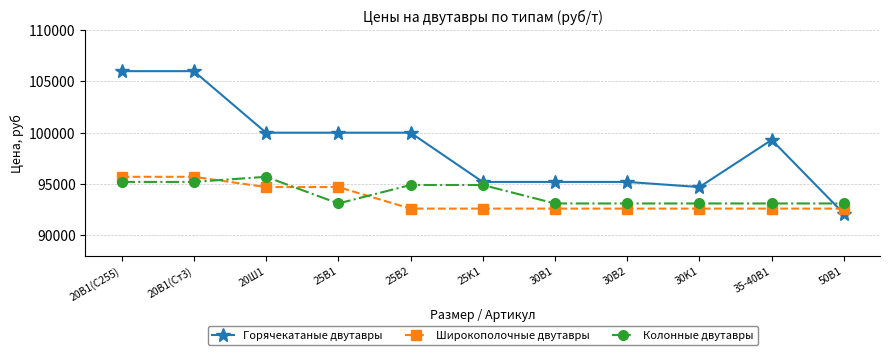

Read the Широкополочные двутавры value at 20Ш1, to the nearest 10.

94700